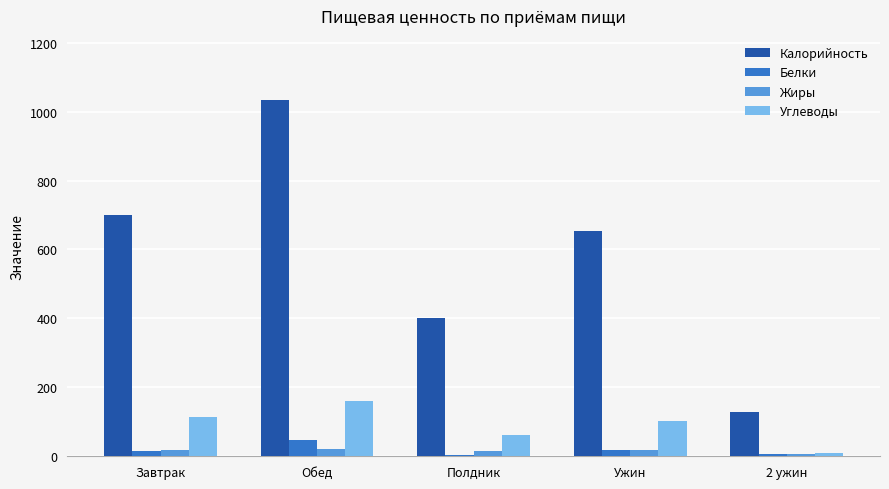

Is it true that Жиры equals 18.3 at Ужин?

True